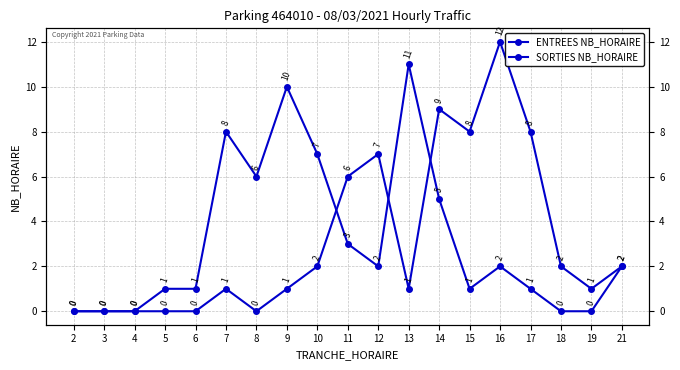

Where is ENTREES NB_HORAIRE nearest to the value 5?

14